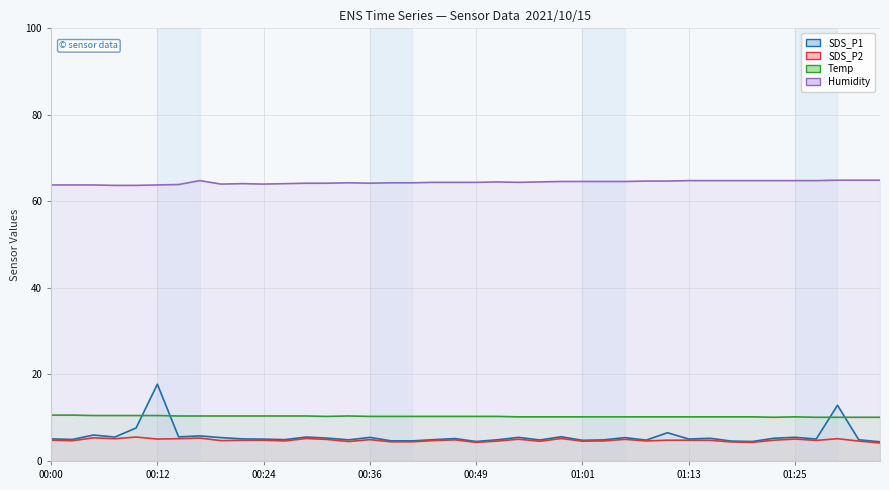

True or false: SDS_P1 line has a value of 2.9 at 00:36.

False